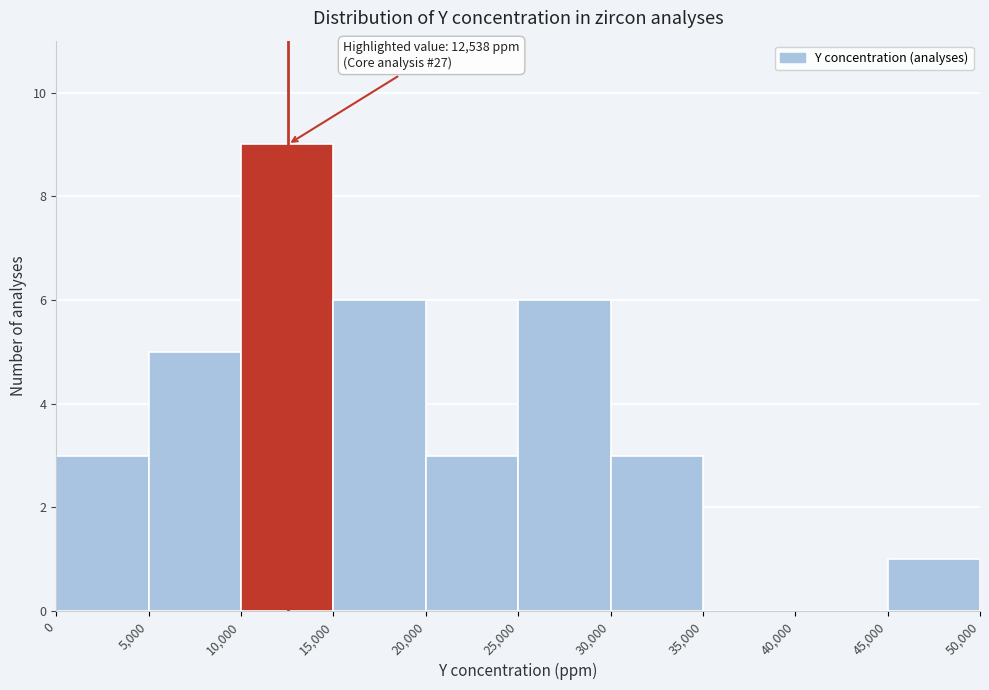

Over which range of the x-axis is the bar tallest?

10,000 to 15,000